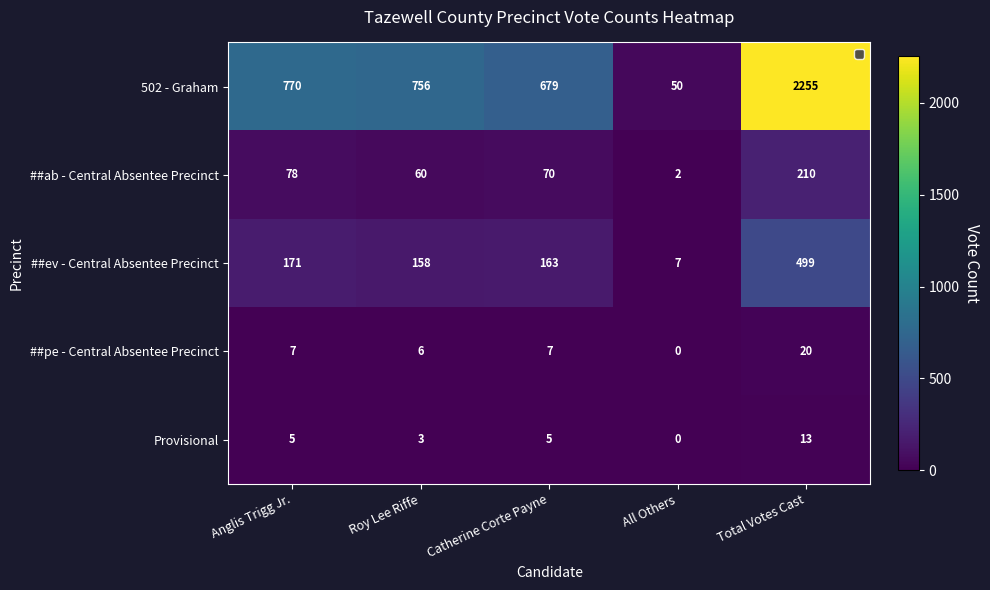

Count the number of data series in this chart.

5